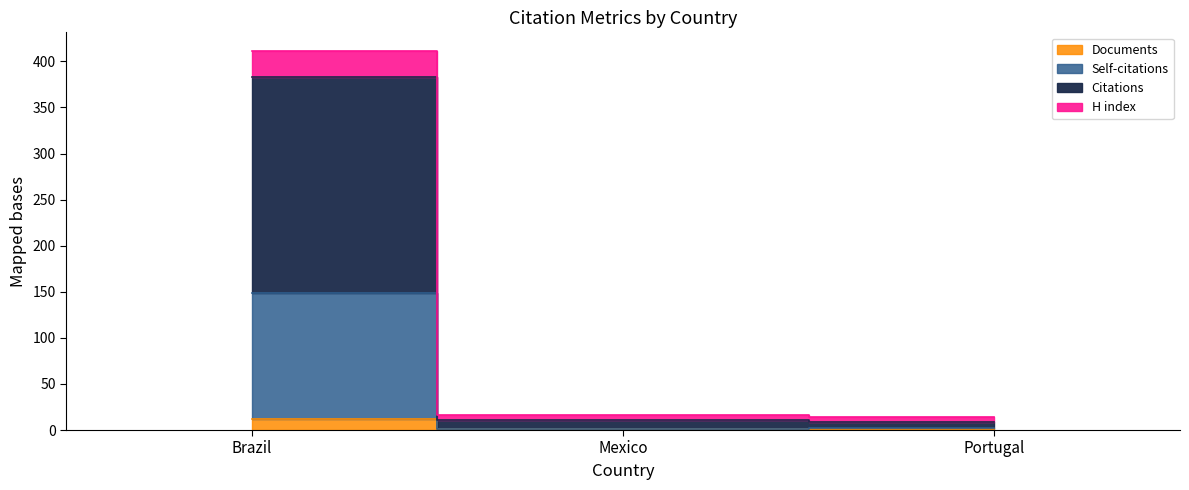

How many data points in Self-citations are less than 2?

1